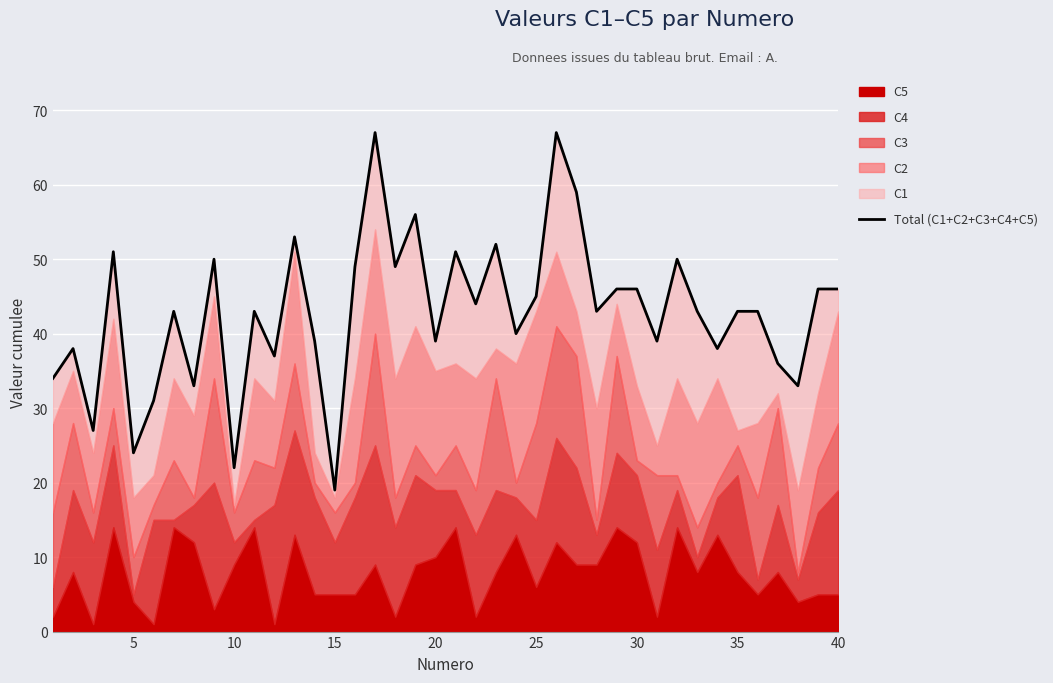

The value at 30 is 74. True or false?

False